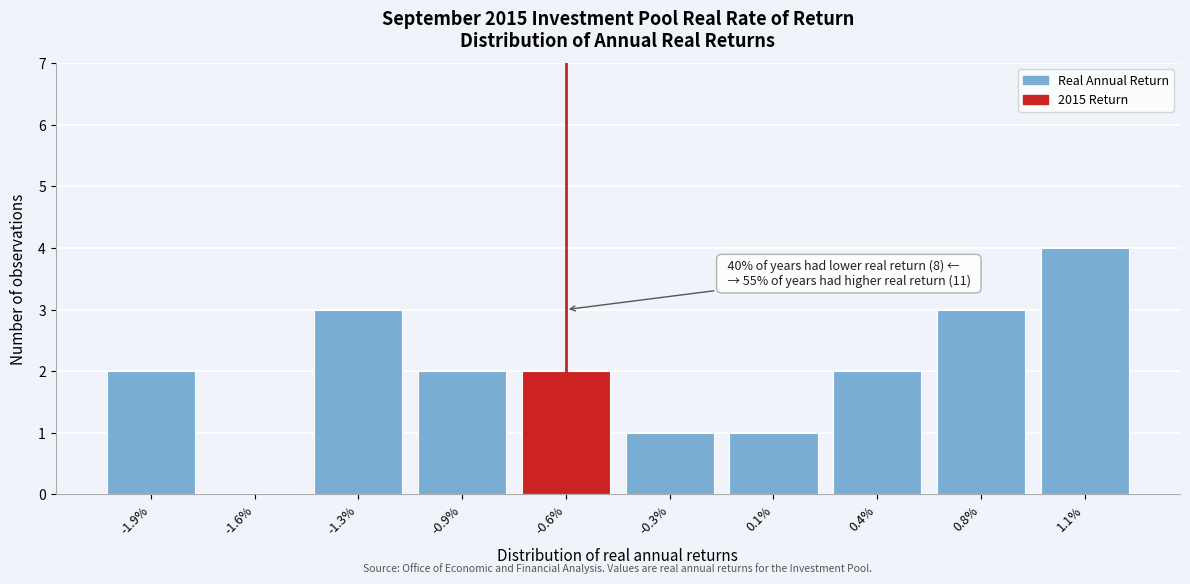

Reading left to right, transcribe all the data shown in this chart.

-1.9%=2	-1.6%=0	-1.3%=3	-0.9%=2	-0.6%=2	-0.3%=1	0.1%=1	0.4%=2	0.8%=3	1.1%=4